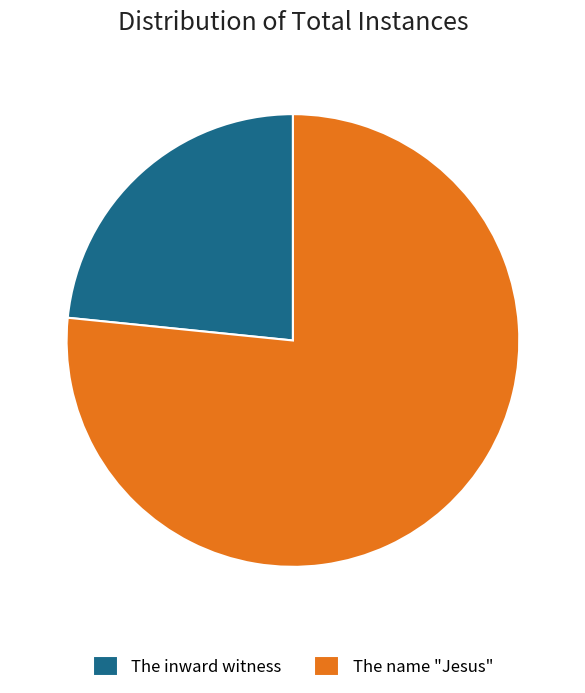

Is there a majority slice in this chart?

Yes